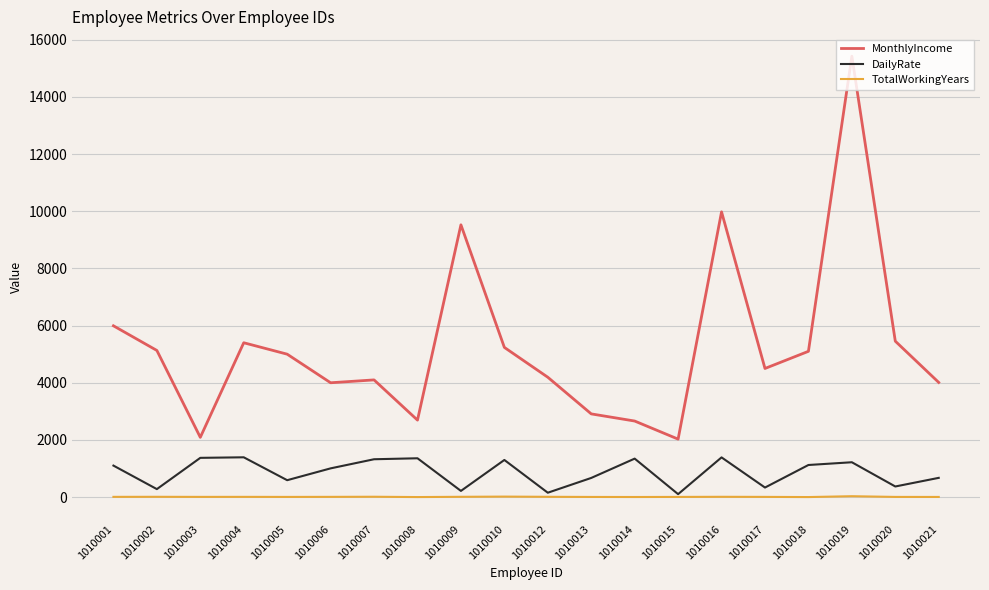

Rank the series by their average value, from highest to lowest.

MonthlyIncome, DailyRate, TotalWorkingYears